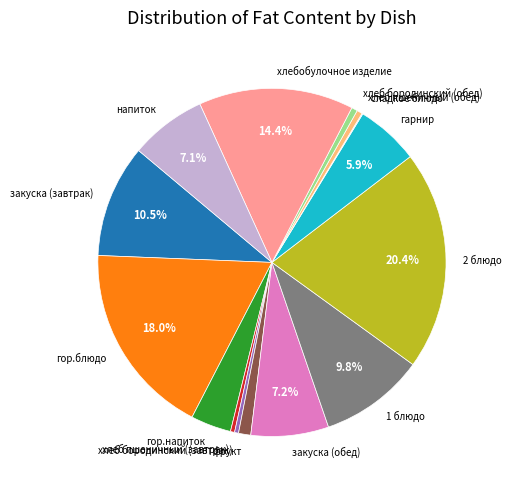

Approximately how many times larger is the value at хлебобулочное изделие compared to закуска (завтрак)?

1.4